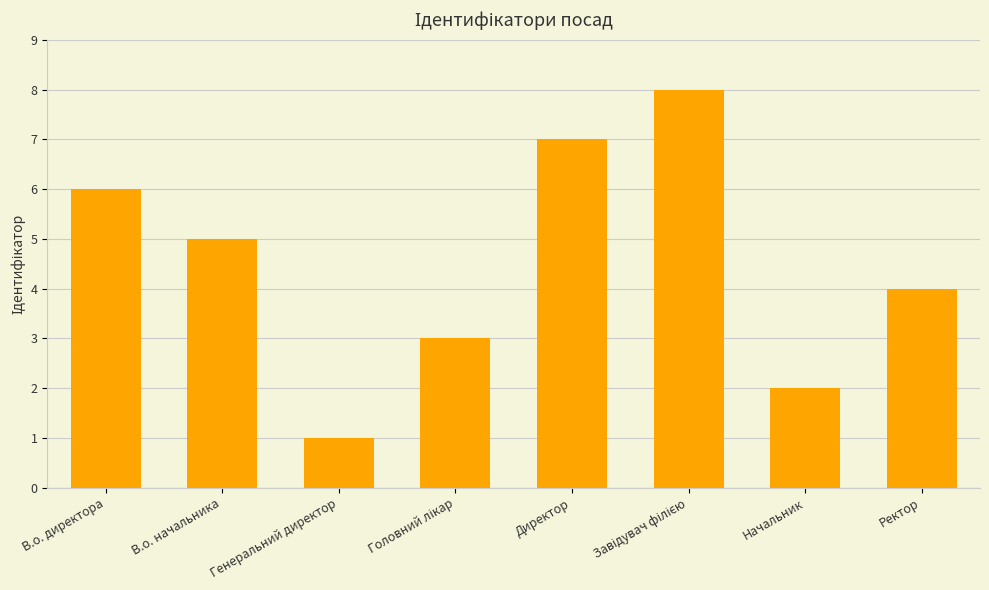

Between Директор and В.о. начальника, which is larger?

Директор